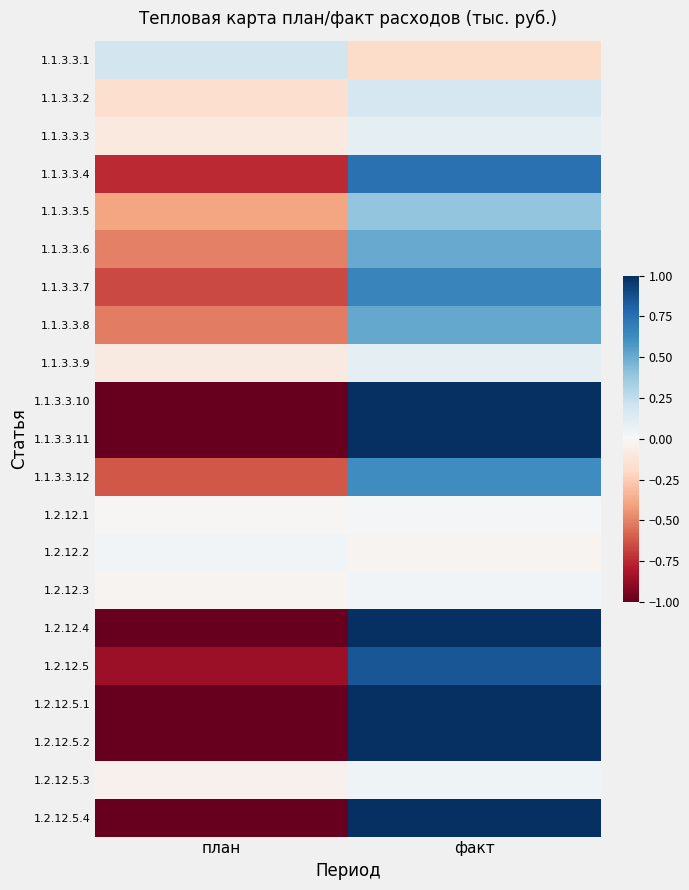

What is the total value across all series at план?

-10.5